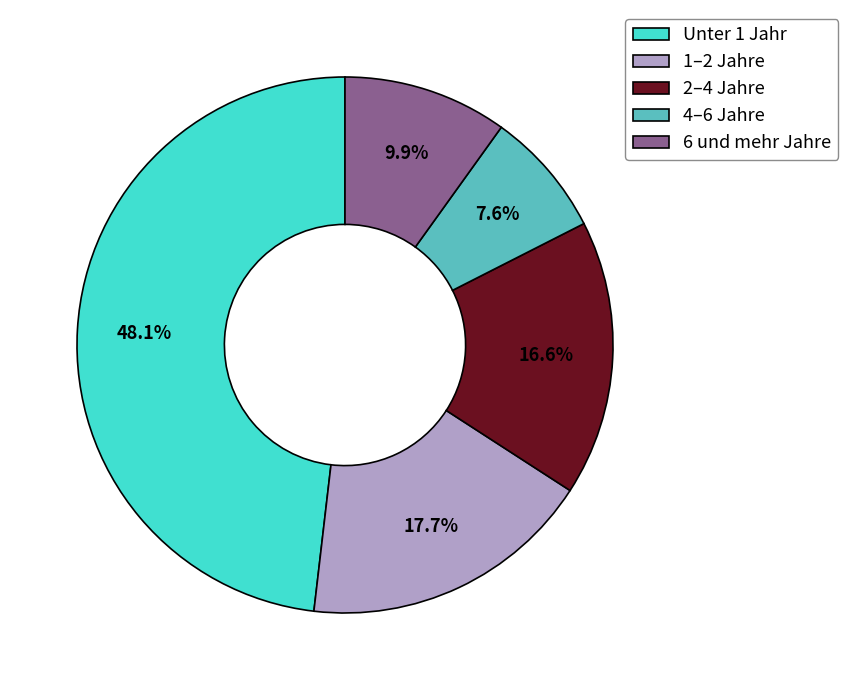

What is the total percentage of 2–4 Jahre and 4–6 Jahre?

24.2%